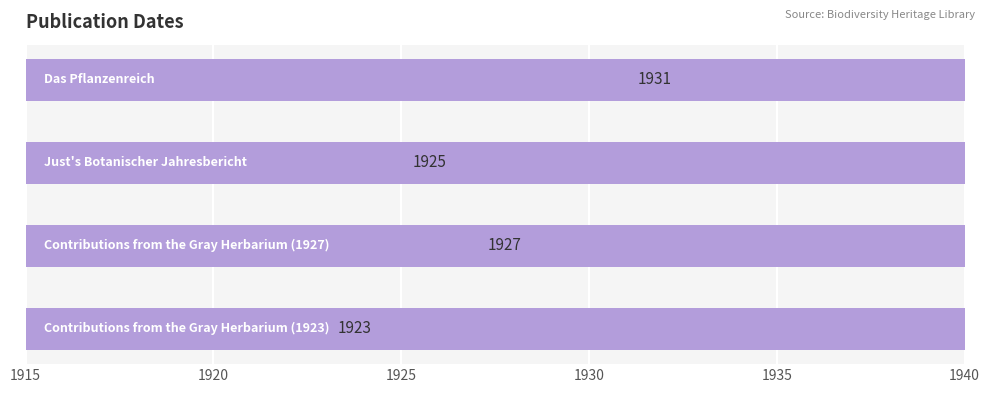

True or false: the data shows 736 at 1930.

False